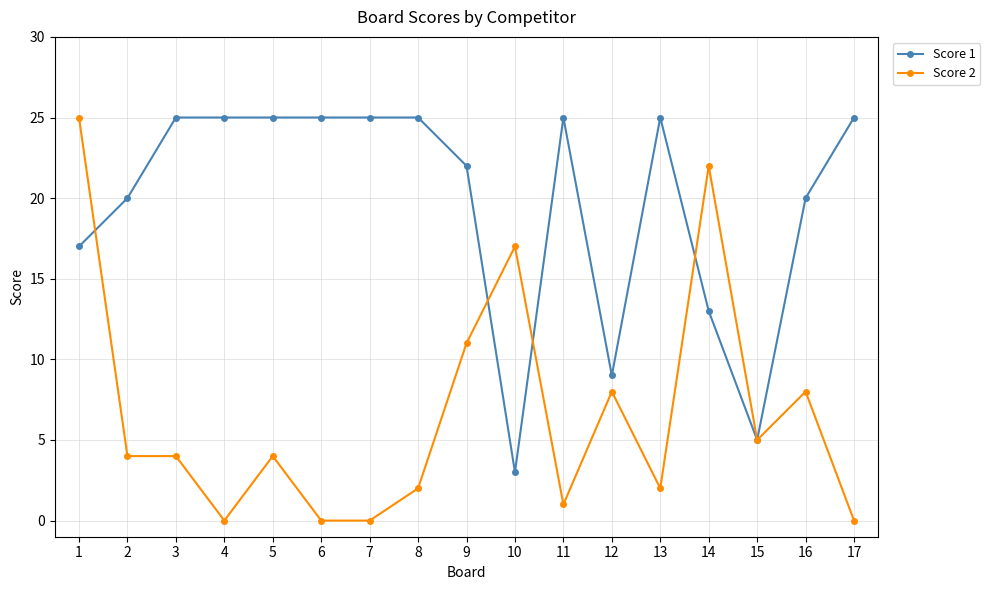

What is the average value of the Score 2 series?

7